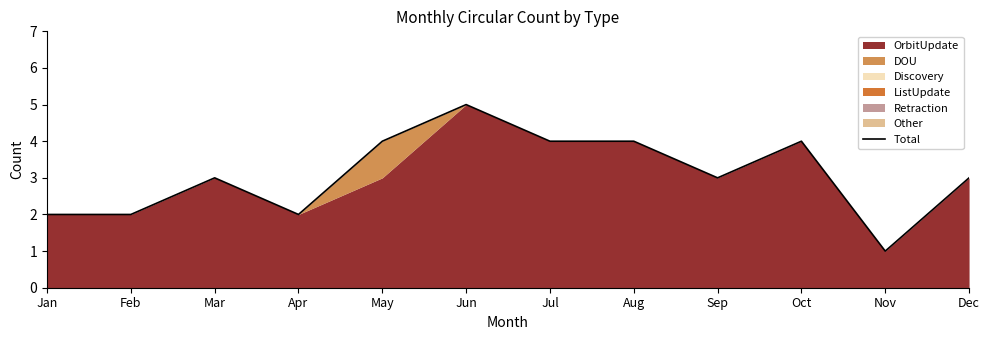

What is the difference between the second highest and minimum values?

3